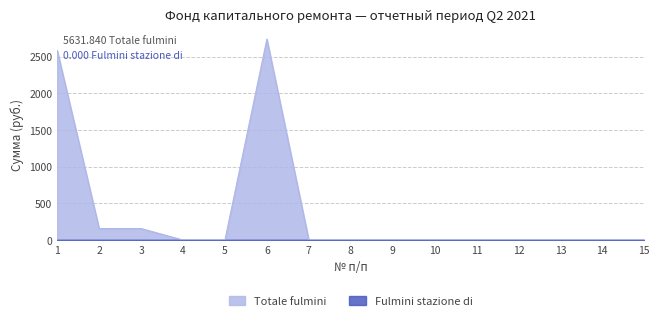

Does the chart display data point markers on the line(s)?

No